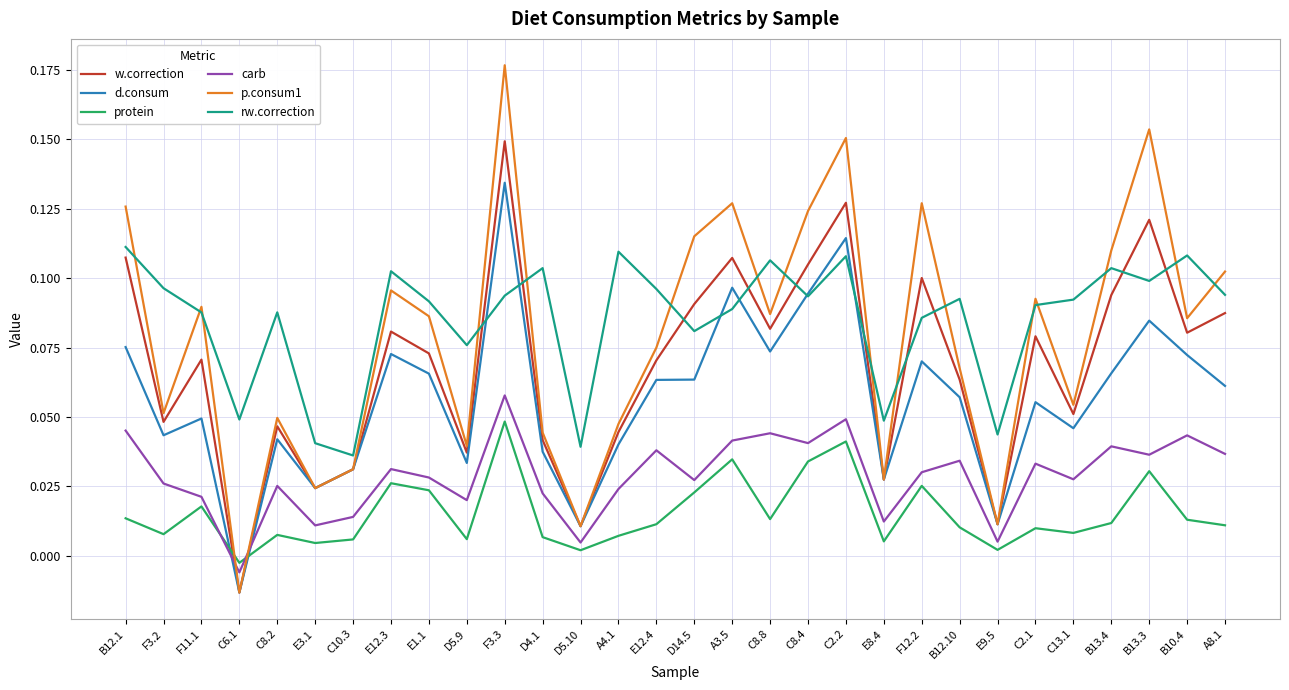

The rw.correction series shows 0.0 at B12.10. True or false?

False